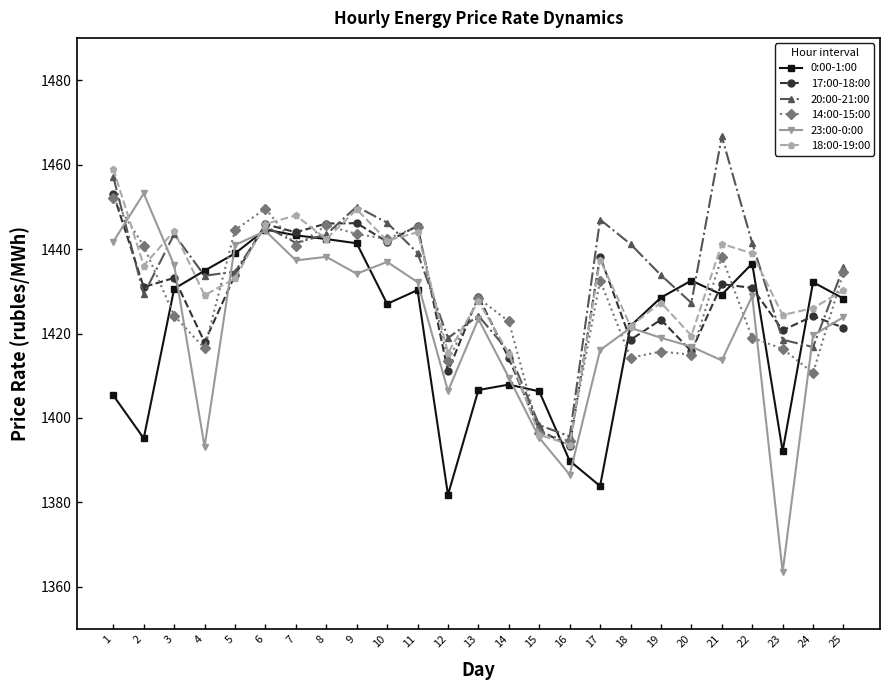

At which category is the sum across all series the highest?

6